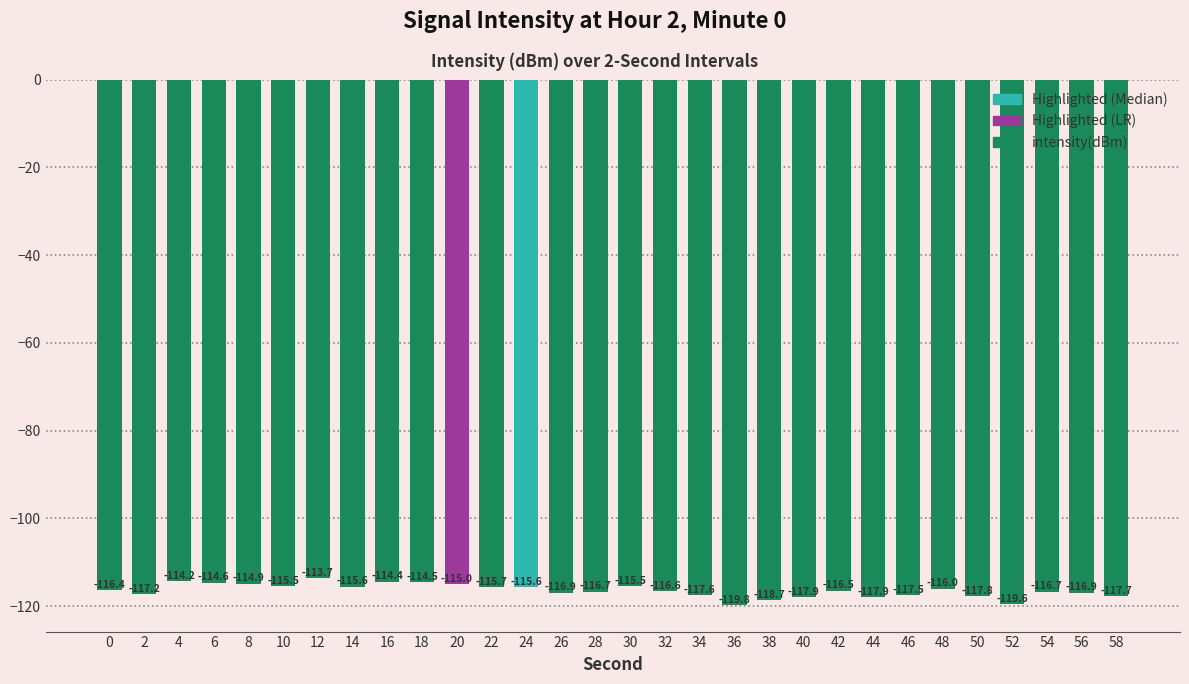

Reading right to left, list all the values displayed in this chart.

58=-117.7	56=-116.9	54=-116.7	52=-119.6	50=-117.8	48=-116.0	46=-117.5	44=-117.9	42=-116.5	40=-117.9	38=-118.7	36=-119.8	34=-117.6	32=-116.6	30=-115.5	28=-116.7	26=-116.9	24=-115.6	22=-115.7	20=-115.0	18=-114.5	16=-114.4	14=-115.6	12=-113.7	10=-115.5	8=-114.9	6=-114.6	4=-114.2	2=-117.2	0=-116.4